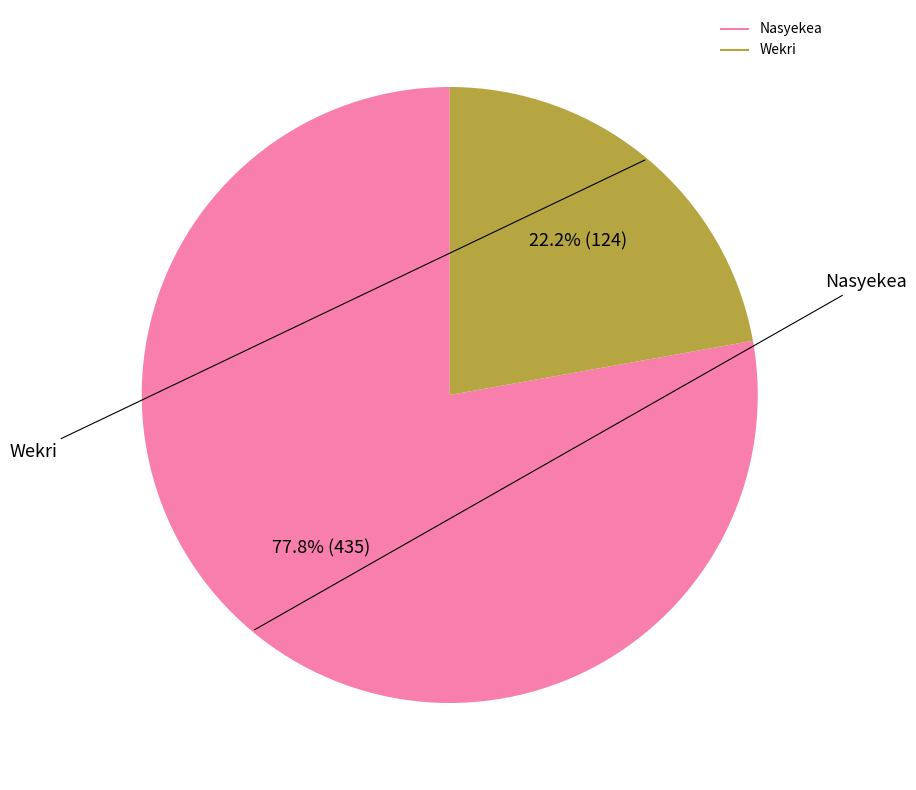

To the nearest percent, what is the difference between the Nasyekea and Wekri slice percentages?

56%